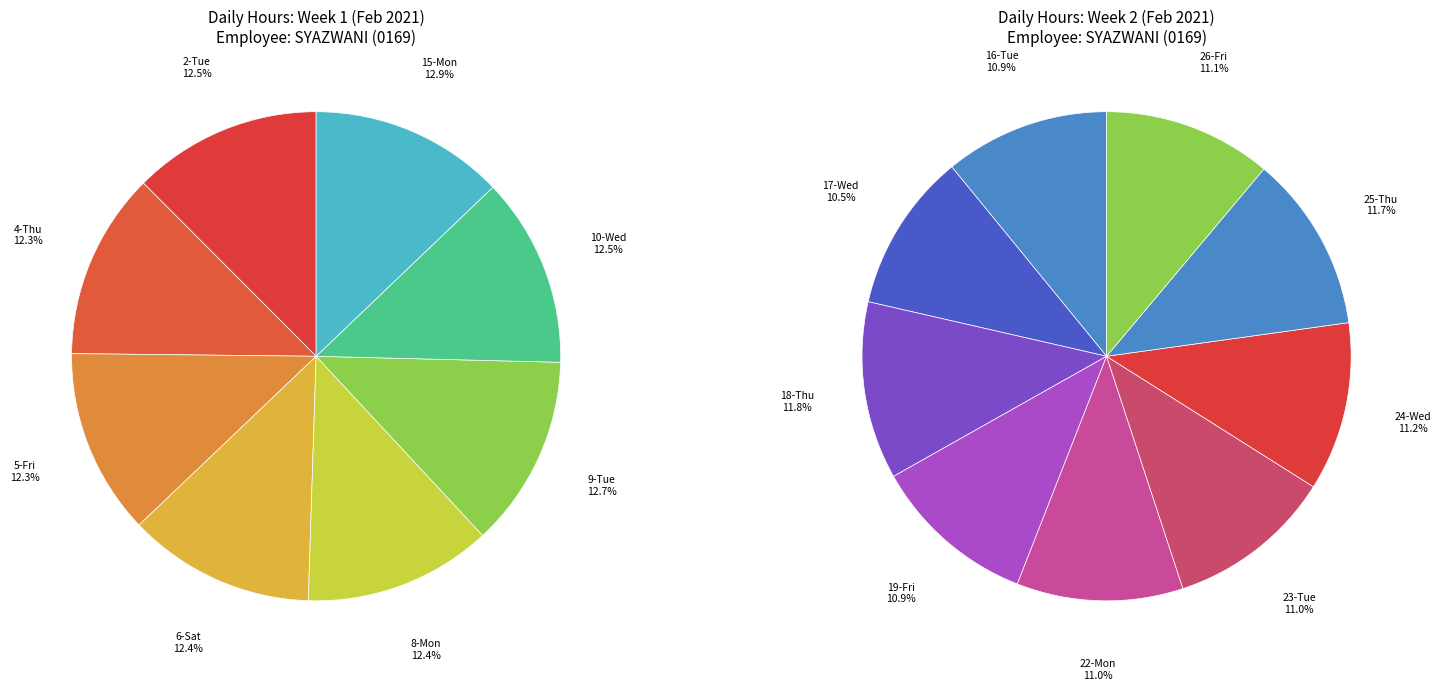

Count the number of slices in the pie.

17